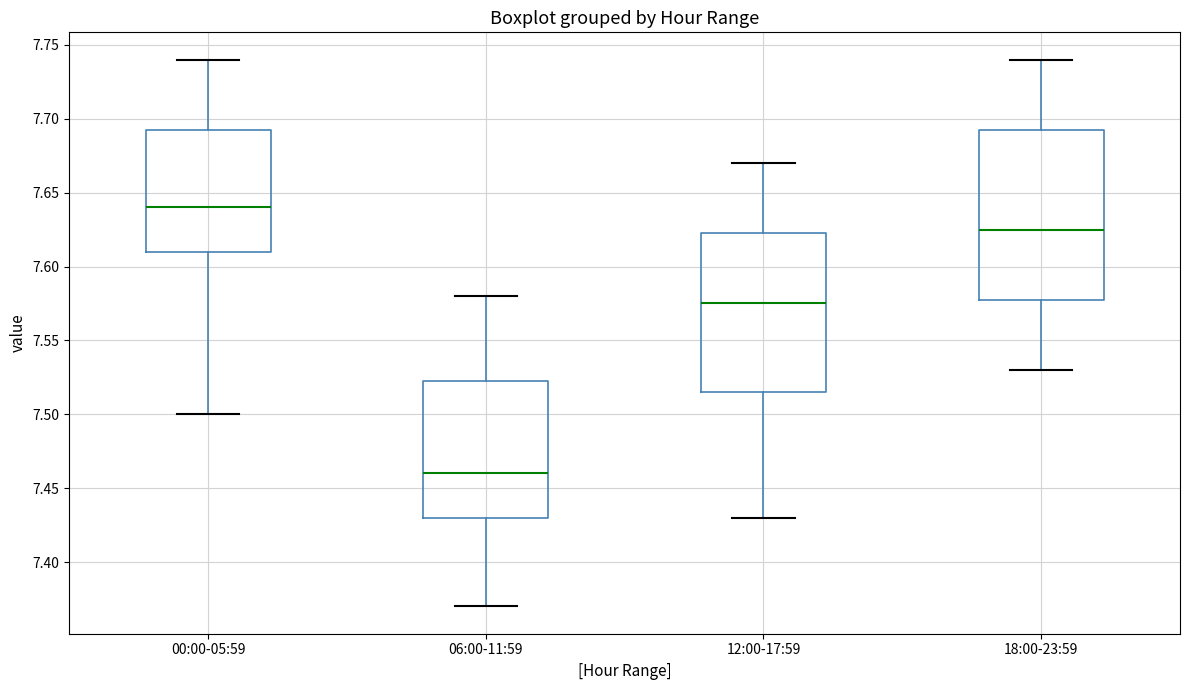

Which box has the highest median line?

00:00-05:59